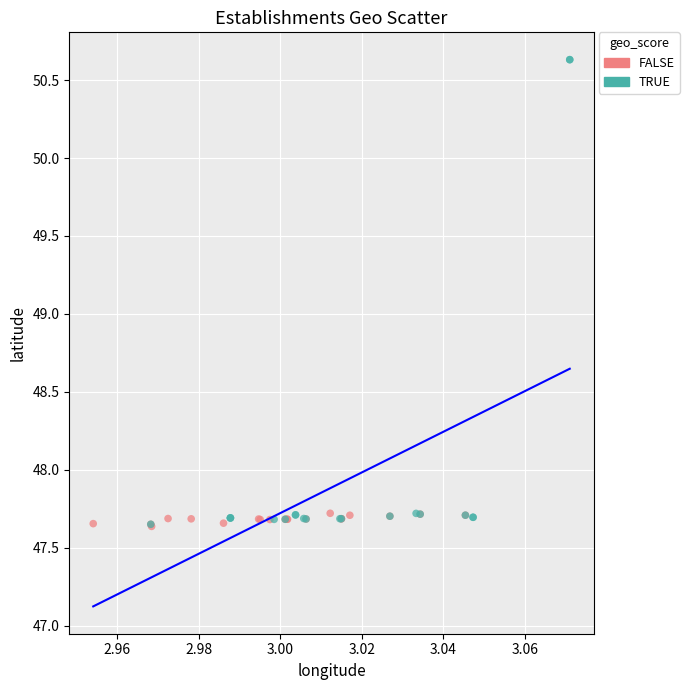

Which series has the widest spread of Y values?

TRUE